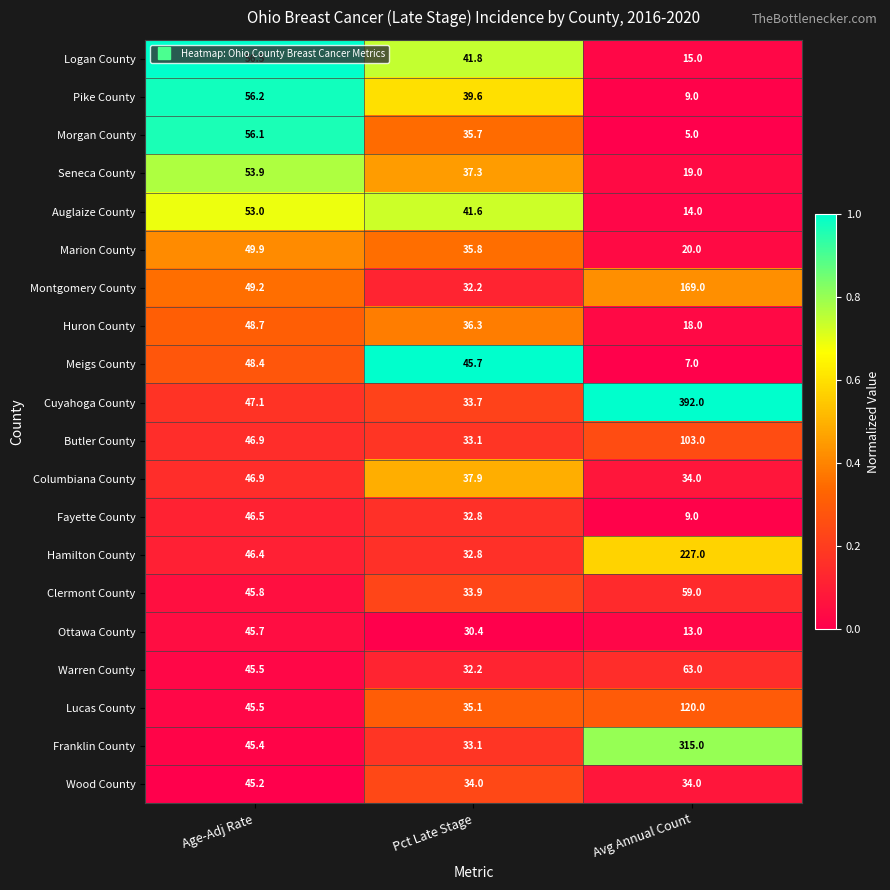

What is the difference between the highest and lowest values at Avg Annual Count?

387.0